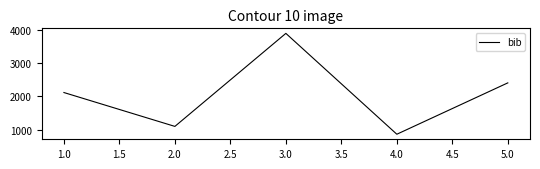

Which has a higher value, 3.0 or 1.0?

3.0